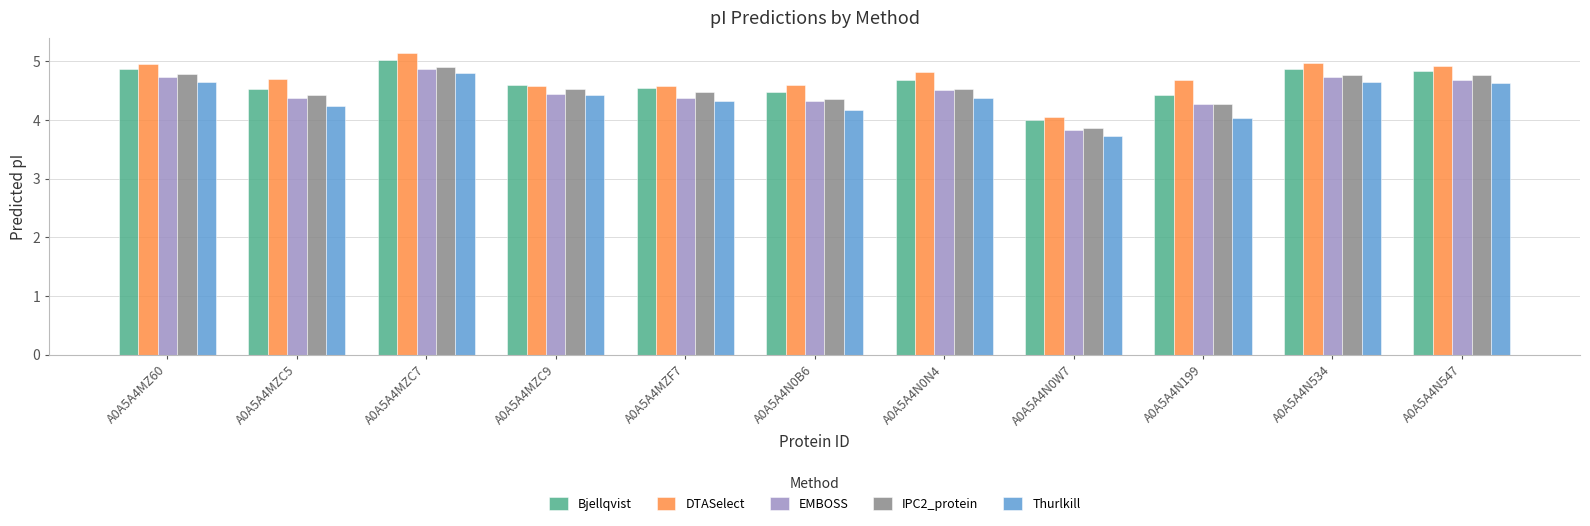

Where is EMBOSS nearest to the value 4?

A0A5A4N0W7